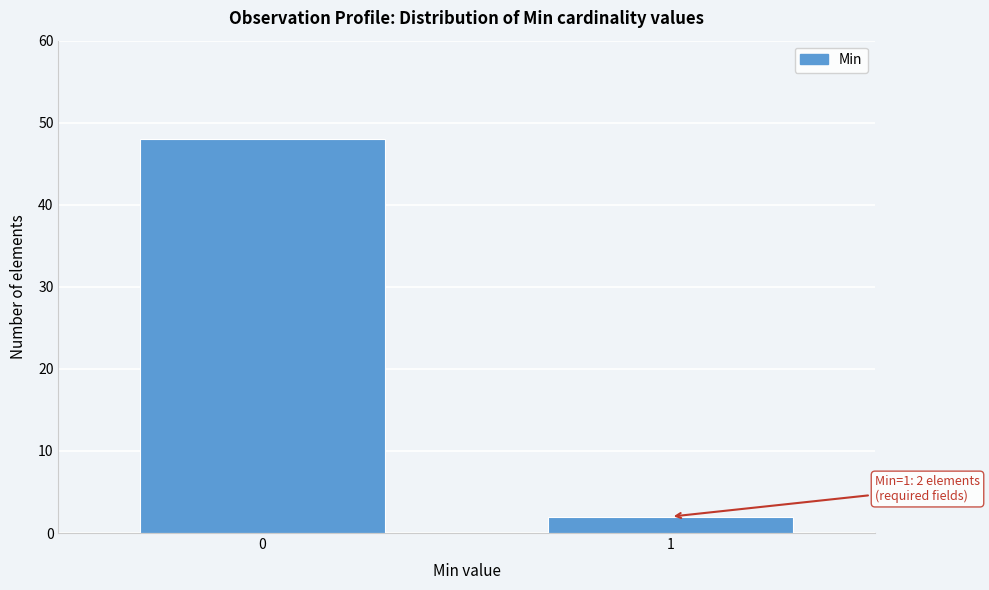

Reading left to right, list all the values displayed in this chart.

0=48	1=2